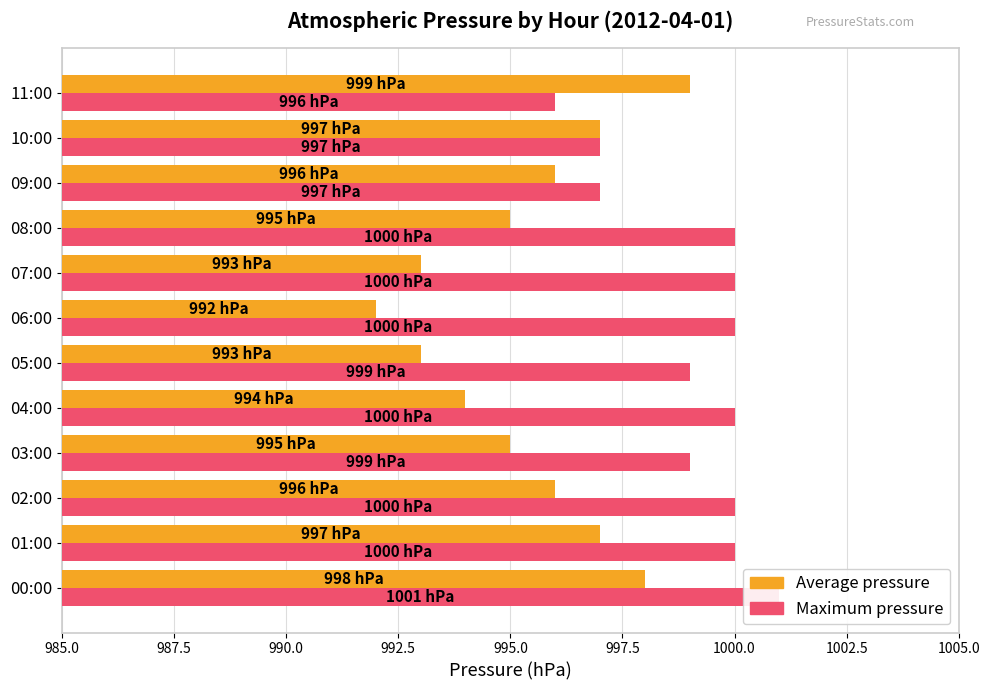

Is it true that Maximum pressure equals 5 at 00:00?

False